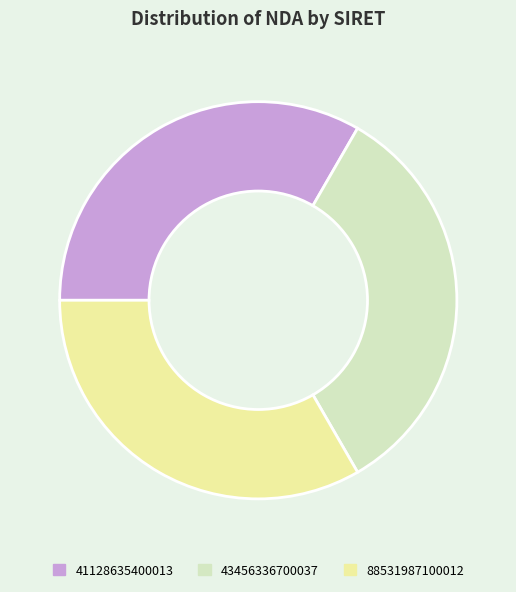

How many slices are in this pie chart?

3